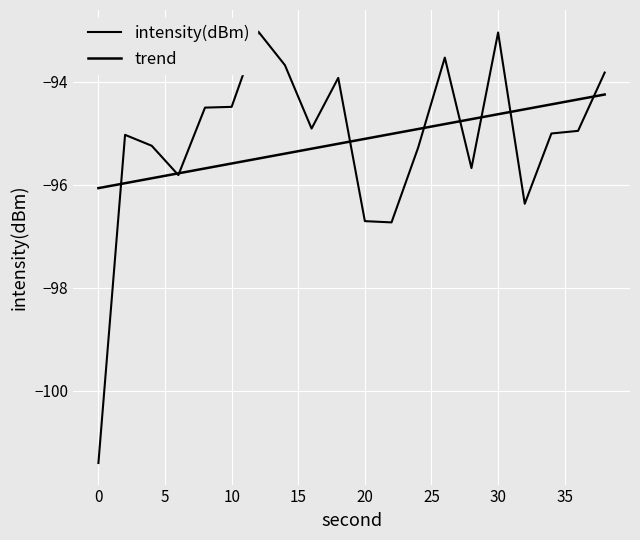

What is the difference between the maximum and minimum values?

8.4